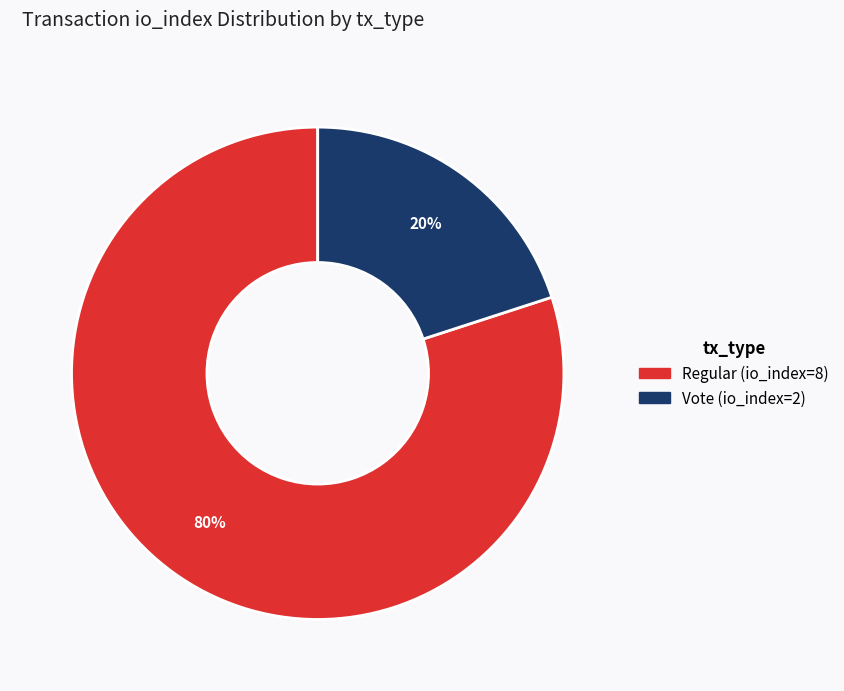

Approximately how many times larger is the value at Regular (io_index=8) compared to Vote (io_index=2)?

4.0